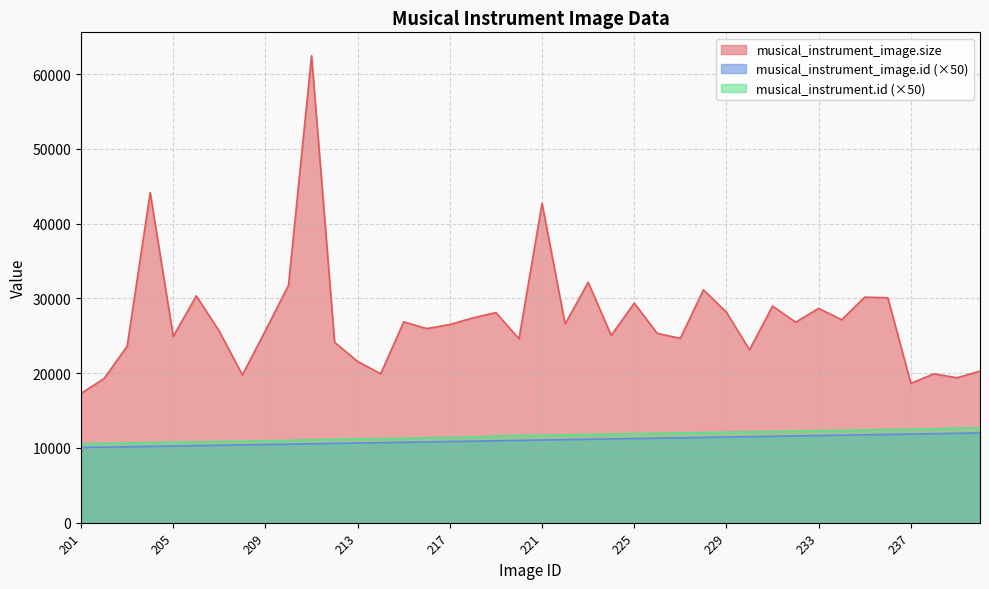

Rank the categories by musical_instrument_image.size value from highest to lowest.

211, 204, 221, 223, 210, 228, 206, 235, 236, 225, 231, 233, 229, 219, 218, 234, 215, 232, 222, 217, 216, 209, 207, 226, 224, 205, 227, 220, 212, 203, 230, 213, 240, 214, 238, 208, 239, 202, 237, 201